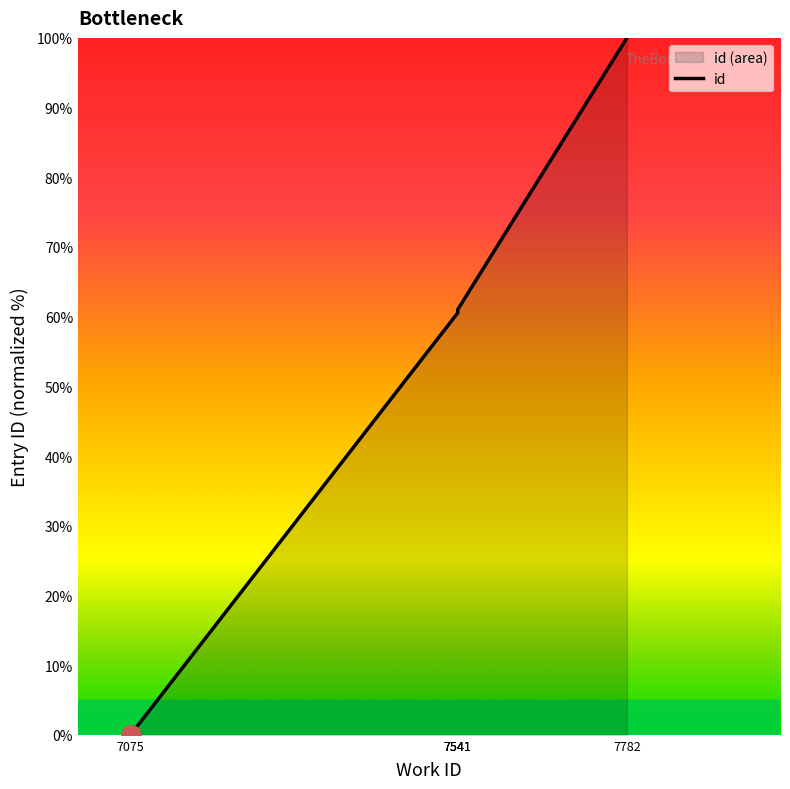

How many distinct data groups are displayed?

1